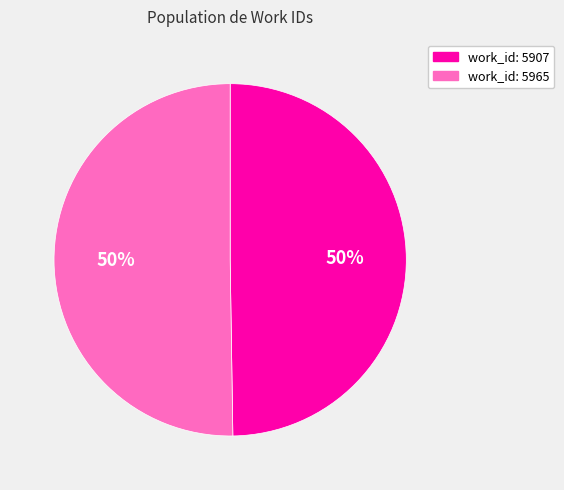

Is it true that work_id: 5965 is 38% of the pie?

False